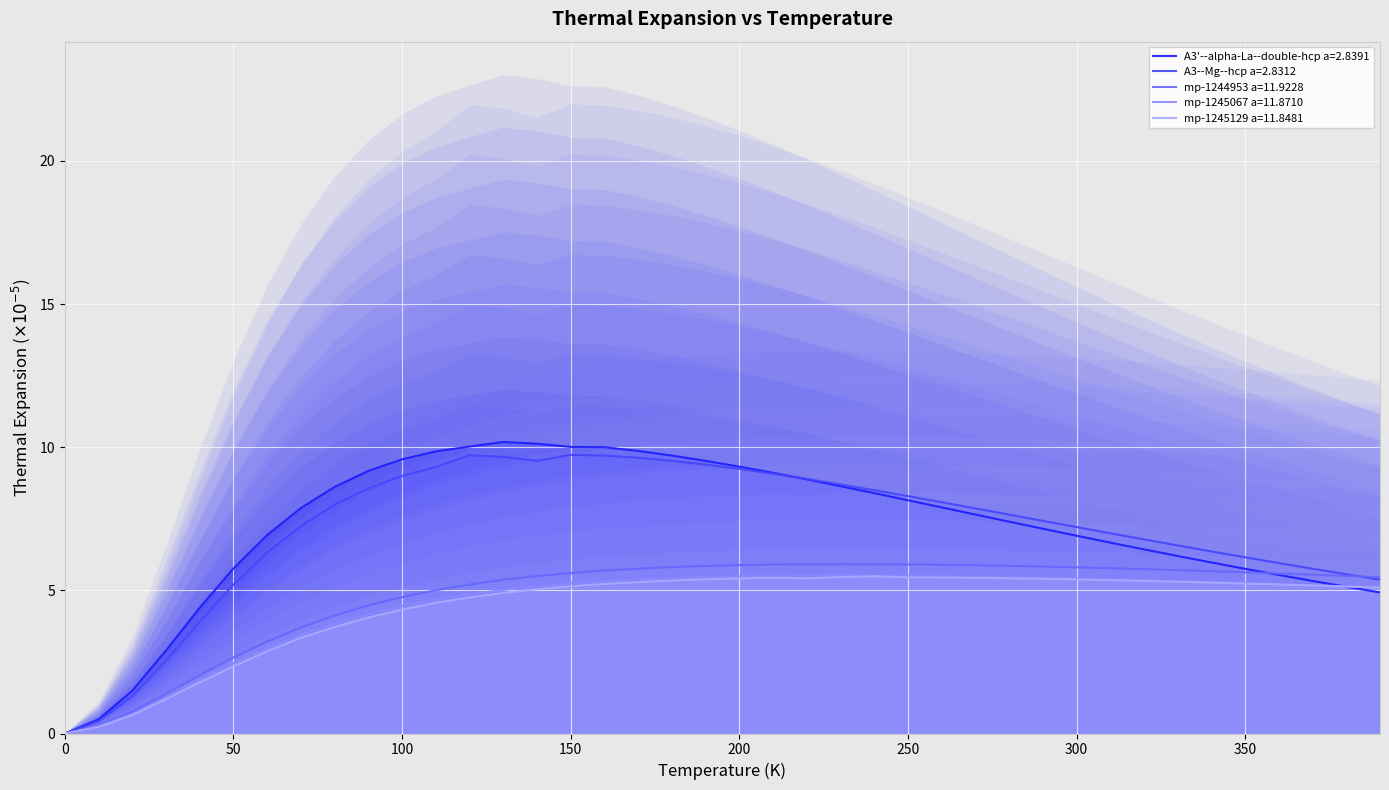

Reading right to left, transcribe all the data shown in this chart.

A3'--alpha-La--double-hcp a=2.8391: 4.9	5.1	5.3	5.5	5.8	6.0	6.2	6.4	6.7	6.9	7.2	7.4	7.6	7.9	8.1	8.4	8.6	8.9	9.1	9.3	9.5	9.7	9.9	10.0	10.0	10.1	10.2	10.0	9.9	9.6	9.2	8.6	7.9	6.9	5.8	4.4	2.9	1.5	0.5	0.0
A3--Mg--hcp a=2.8312: 5.4	5.6	5.8	6.0	6.2	6.4	6.6	6.8	7.0	7.2	7.4	7.6	7.9	8.1	8.3	8.5	8.7	8.9	9.1	9.2	9.4	9.5	9.6	9.7	9.7	9.5	9.7	9.7	9.3	9.0	8.6	8.0	7.2	6.3	5.2	3.9	2.5	1.3	0.4	0.0
mp-1244953 a=11.9228: 5.5	5.5	5.5	5.6	5.6	5.7	5.7	5.7	5.8	5.8	5.8	5.9	5.9	5.9	5.9	5.9	5.9	5.9	5.9	5.9	5.9	5.8	5.8	5.7	5.6	5.5	5.4	5.2	5.0	4.8	4.5	4.1	3.7	3.2	2.7	2.0	1.4	0.8	0.3	0.0
mp-1245067 a=11.8710: 5.1	5.1	5.2	5.2	5.3	5.3	5.3	5.4	5.4	5.4	5.4	5.5	5.5	5.5	5.5	5.5	5.5	5.5	5.5	5.5	5.5	5.4	5.4	5.3	5.2	5.1	5.0	4.9	4.7	4.5	4.2	3.8	3.4	3.0	2.4	1.9	1.3	0.7	0.2	0.0
mp-1245129 a=11.8481: 5.1	5.1	5.2	5.2	5.2	5.3	5.3	5.3	5.4	5.4	5.4	5.4	5.4	5.4	5.5	5.5	5.5	5.4	5.4	5.4	5.4	5.3	5.3	5.2	5.1	5.0	4.9	4.7	4.6	4.3	4.0	3.7	3.3	2.9	2.3	1.8	1.2	0.6	0.2	0.0